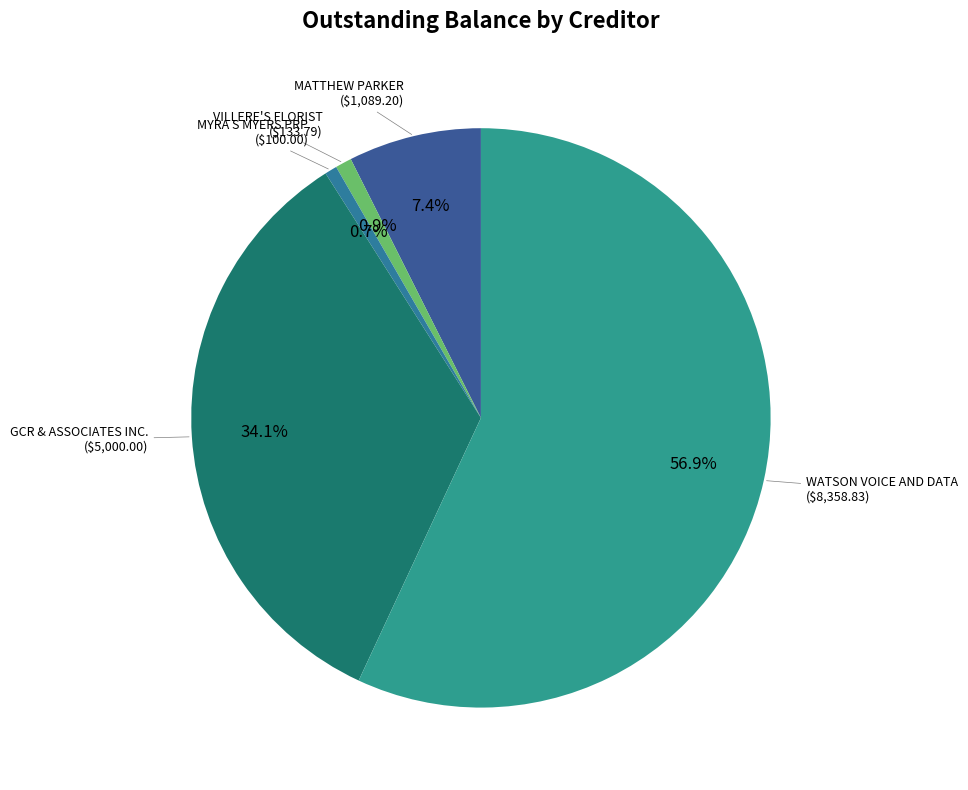

To the nearest percent, what percentage of the pie is MATTHEW PARKER?

7%